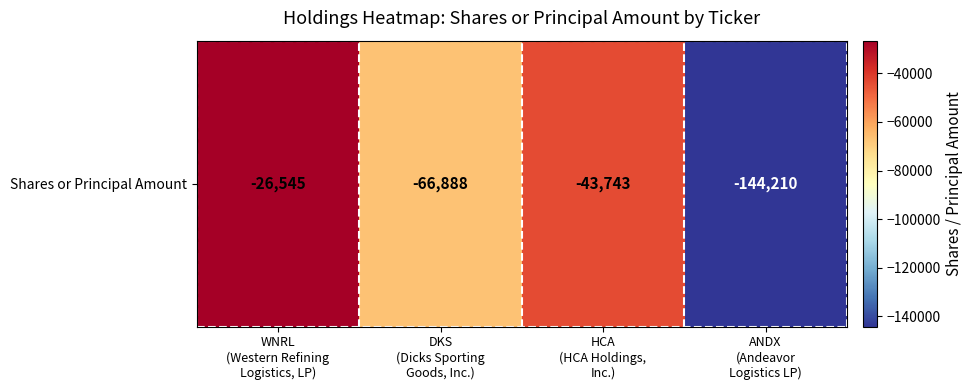

True or false: the data shows -66888 at DKS
(Dicks Sporting
Goods, Inc.).

True